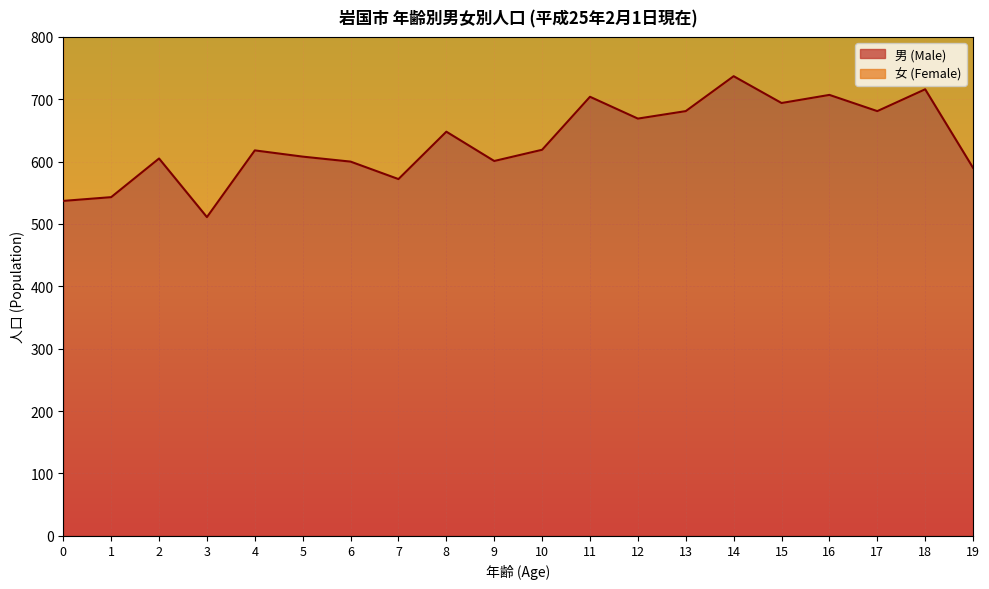

True or false: the data shows 511 at 3.

True